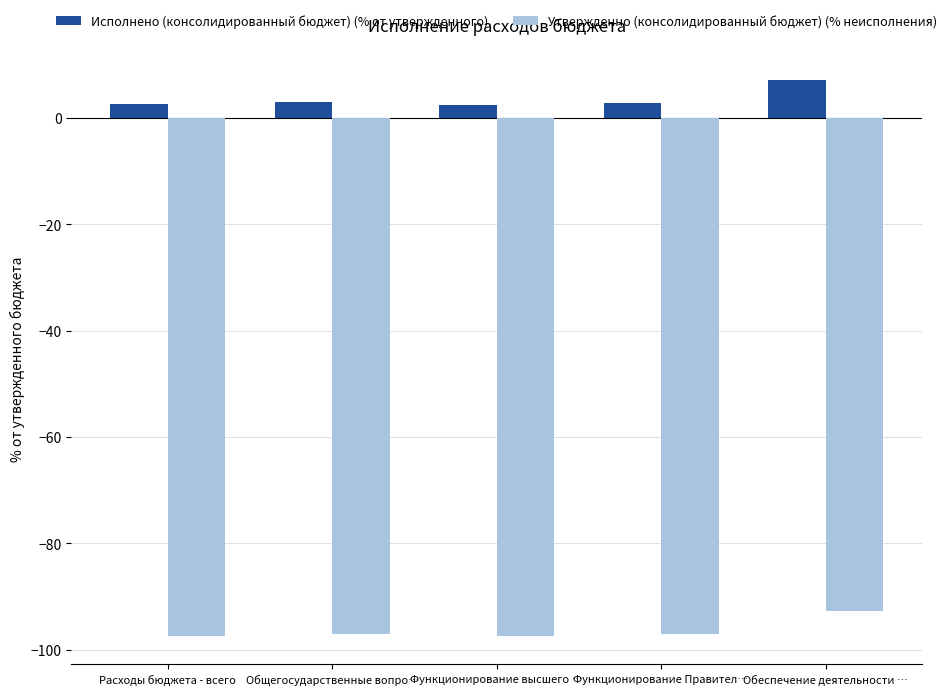

What are all the series names shown in the legend?

Исполнено (консолидированный бюджет) (% от утвержденного), Утвержденно (консолидированный бюджет) (% неисполнения)